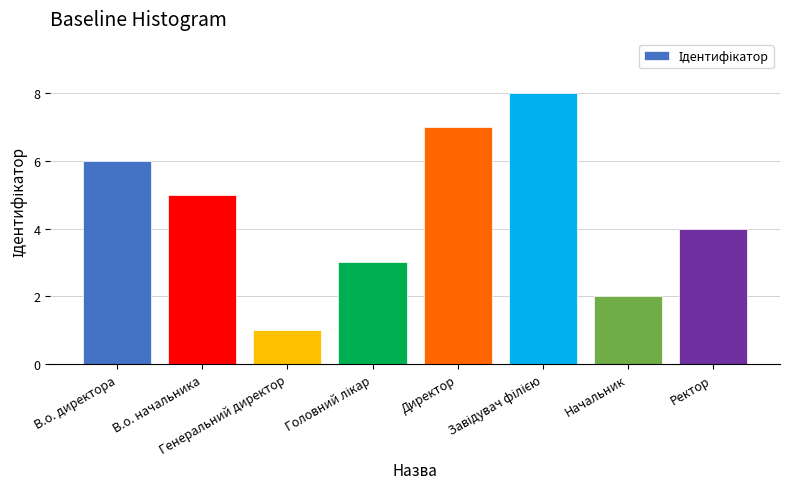

How many bars are there in total?

8